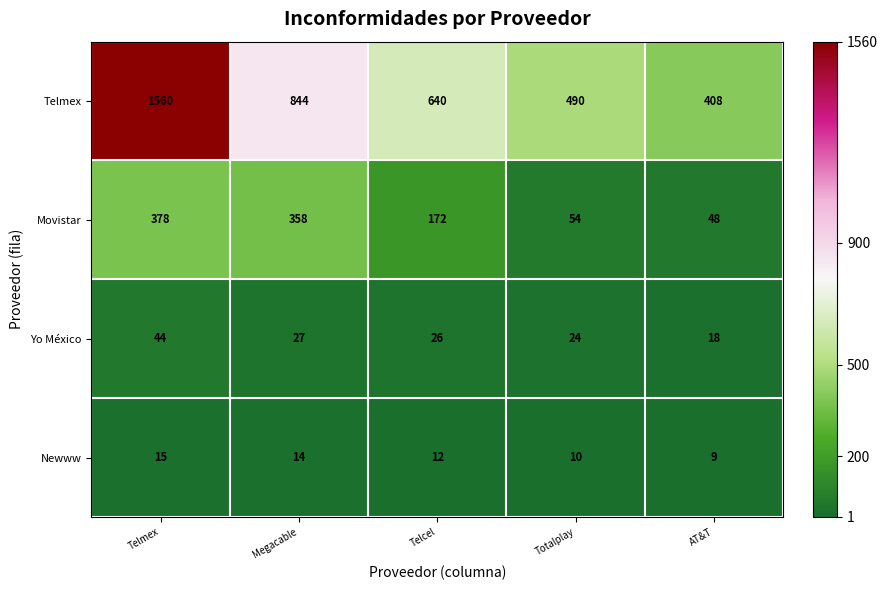

Which series changed the most between Telcel and Totalplay?

Telmex